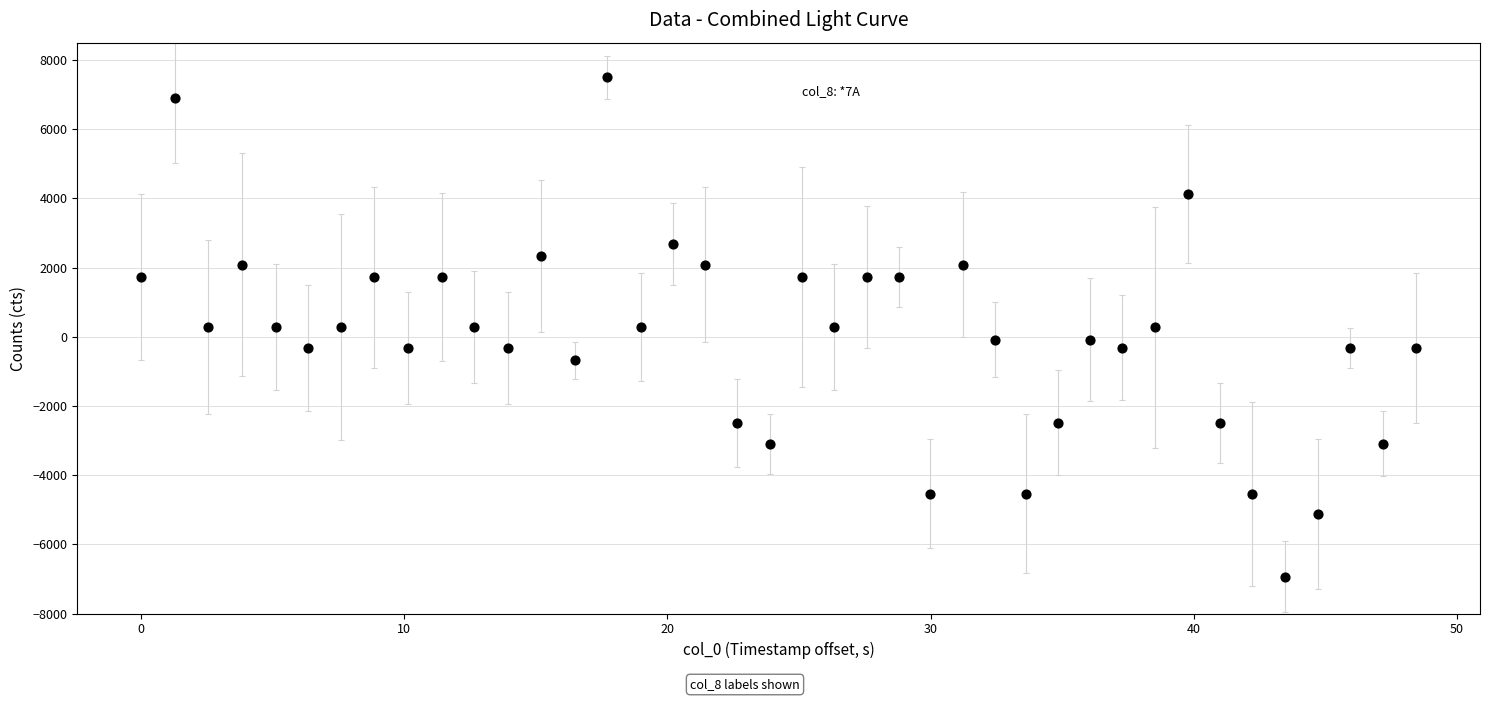

What is the range of X values (max minus min)?

48.5